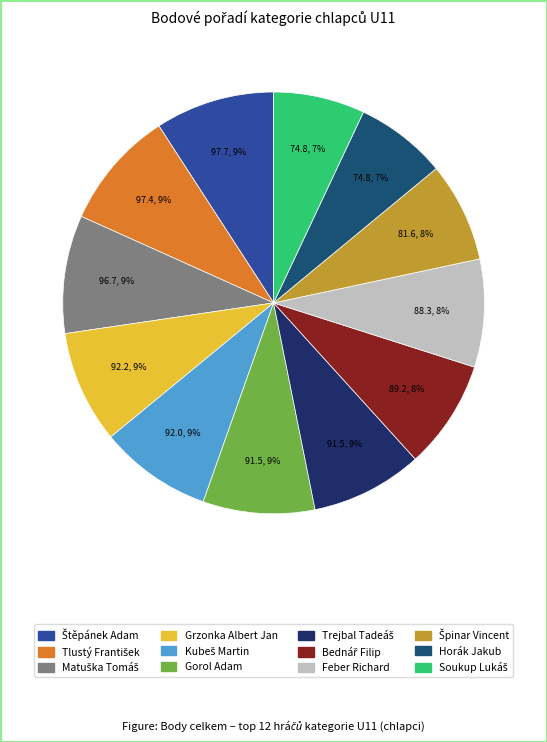

How many segments does this pie chart have?

12